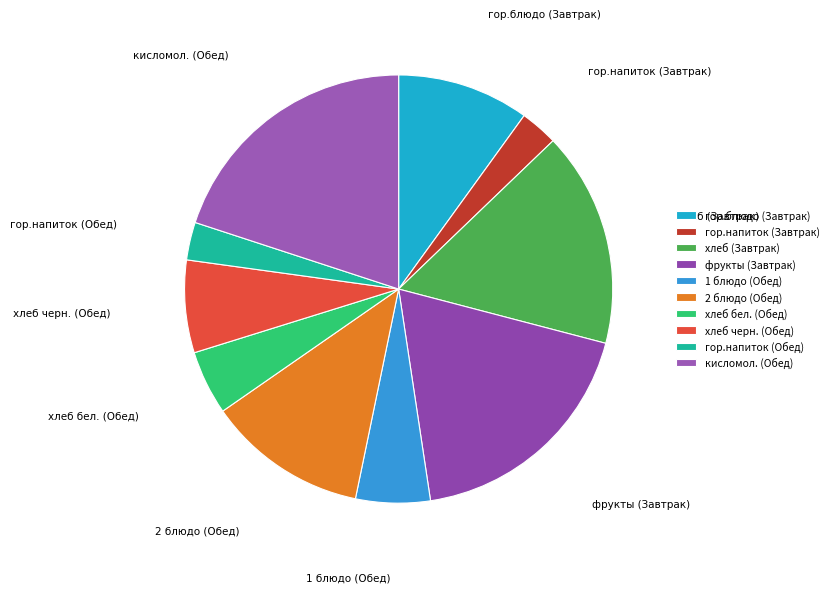

Is there a majority slice in this chart?

No